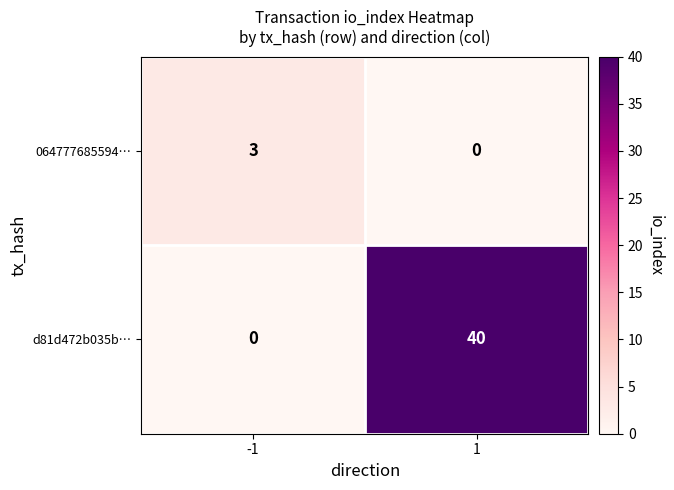

Reading left to right, transcribe all the data shown in this chart.

064777685594…: -1=3	1=0
d81d472b035b…: -1=0	1=40